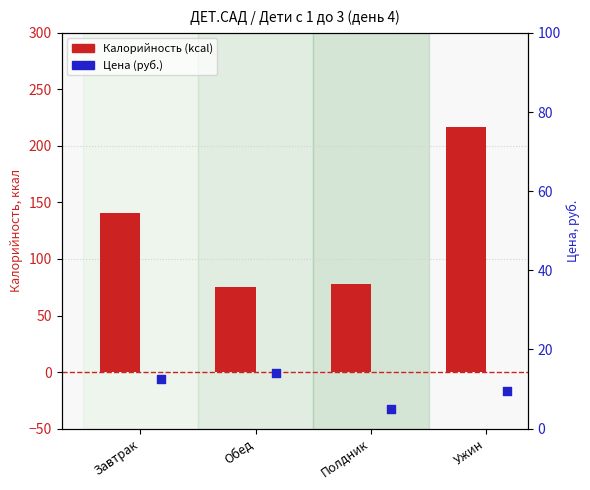

Which series has the widest spread of Y values?

Калорийность (kcal)